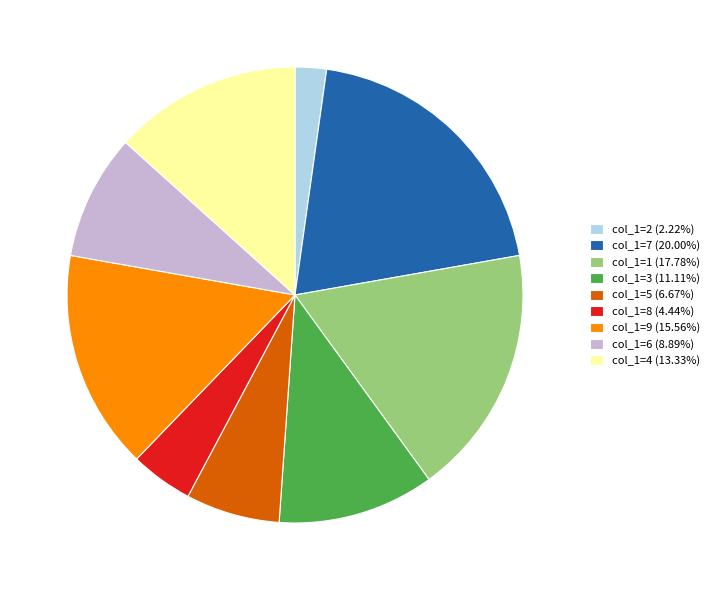

What is the ratio of the value at col_1=1 (17.78%) to the value at col_1=7 (20.00%)?

0.9